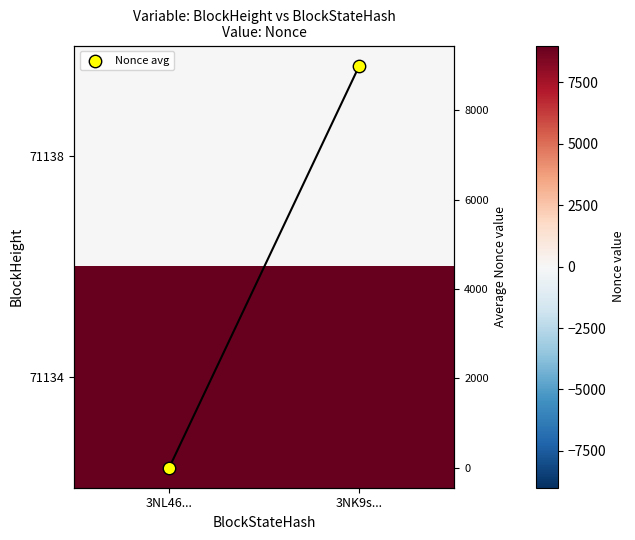

Is the value of 71138 at 3NK9s... greater than the value of 71134 at 3NK9s...?

No